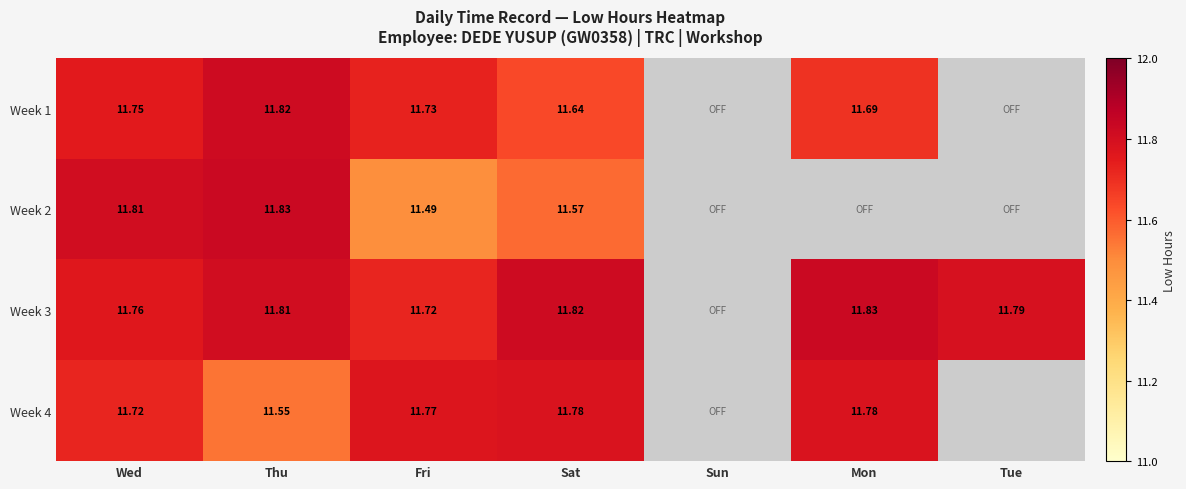

At which label does Week 4 first exceed 11?

Wed